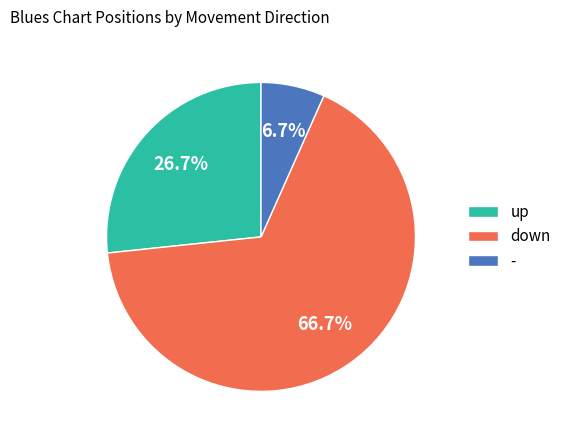

Is there any slice that represents more than half of the pie?

Yes